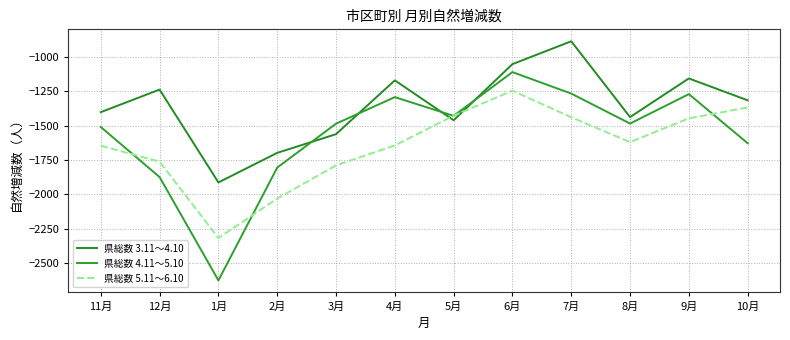

Reading left to right, list all the values displayed in this chart.

県総数 3.11～4.10: 11月=-1402	12月=-1238	1月=-1913	2月=-1698	3月=-1562	4月=-1171	5月=-1461	6月=-1053	7月=-887	8月=-1438	9月=-1157	10月=-1316
県総数 4.11～5.10: 11月=-1510	12月=-1874	1月=-2625	2月=-1805	3月=-1486	4月=-1293	5月=-1429	6月=-1111	7月=-1267	8月=-1485	9月=-1271	10月=-1628
県総数 5.11～6.10: 11月=-1646	12月=-1762	1月=-2317	2月=-2030	3月=-1789	4月=-1644	5月=-1428	6月=-1246	7月=-1439	8月=-1620	9月=-1447	10月=-1368